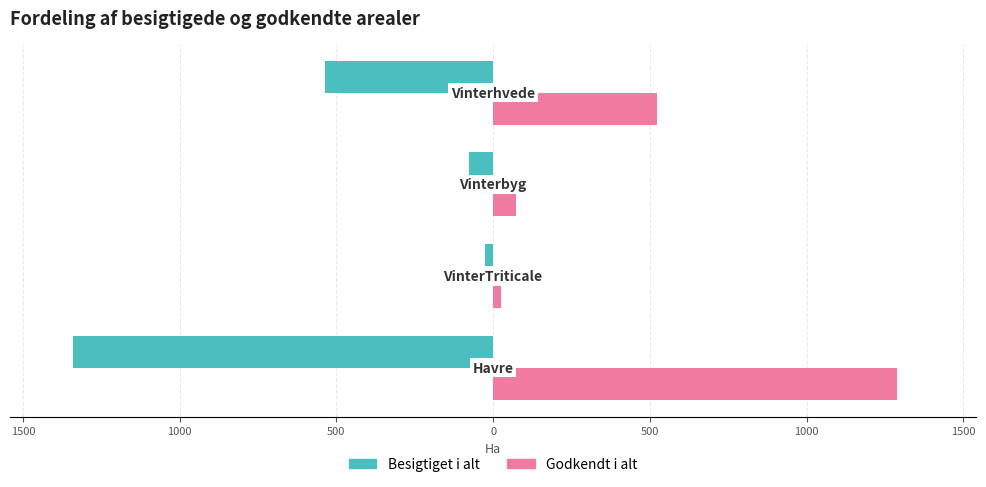

What are all the series names shown in the legend?

Besigtiget i alt, Godkendt i alt